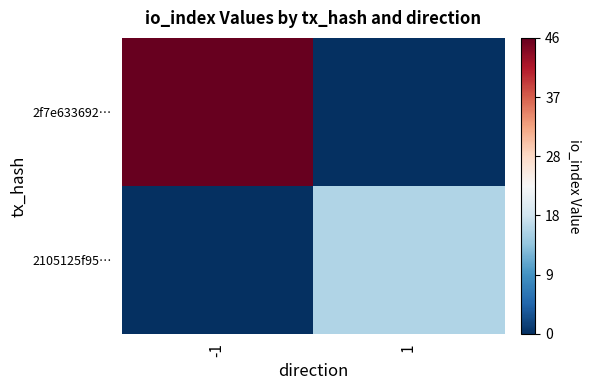

Reading left to right, extract all data points from this chart.

2f7e633692…: -1=1.0	1=0.0
2105125f95…: -1=0.0	1=0.3